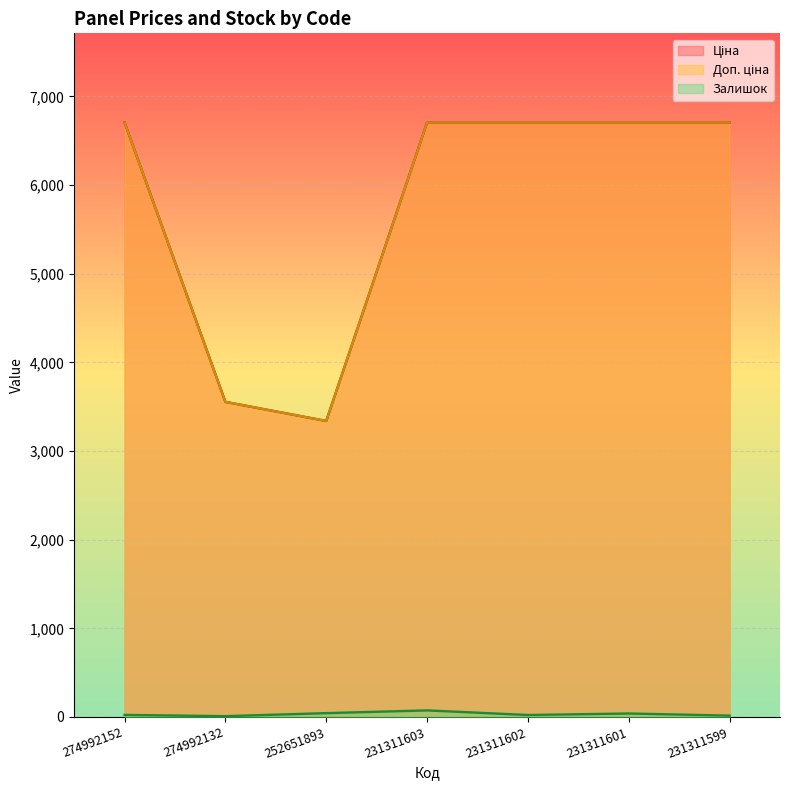

Which series has the largest total across all categories?

Ціна